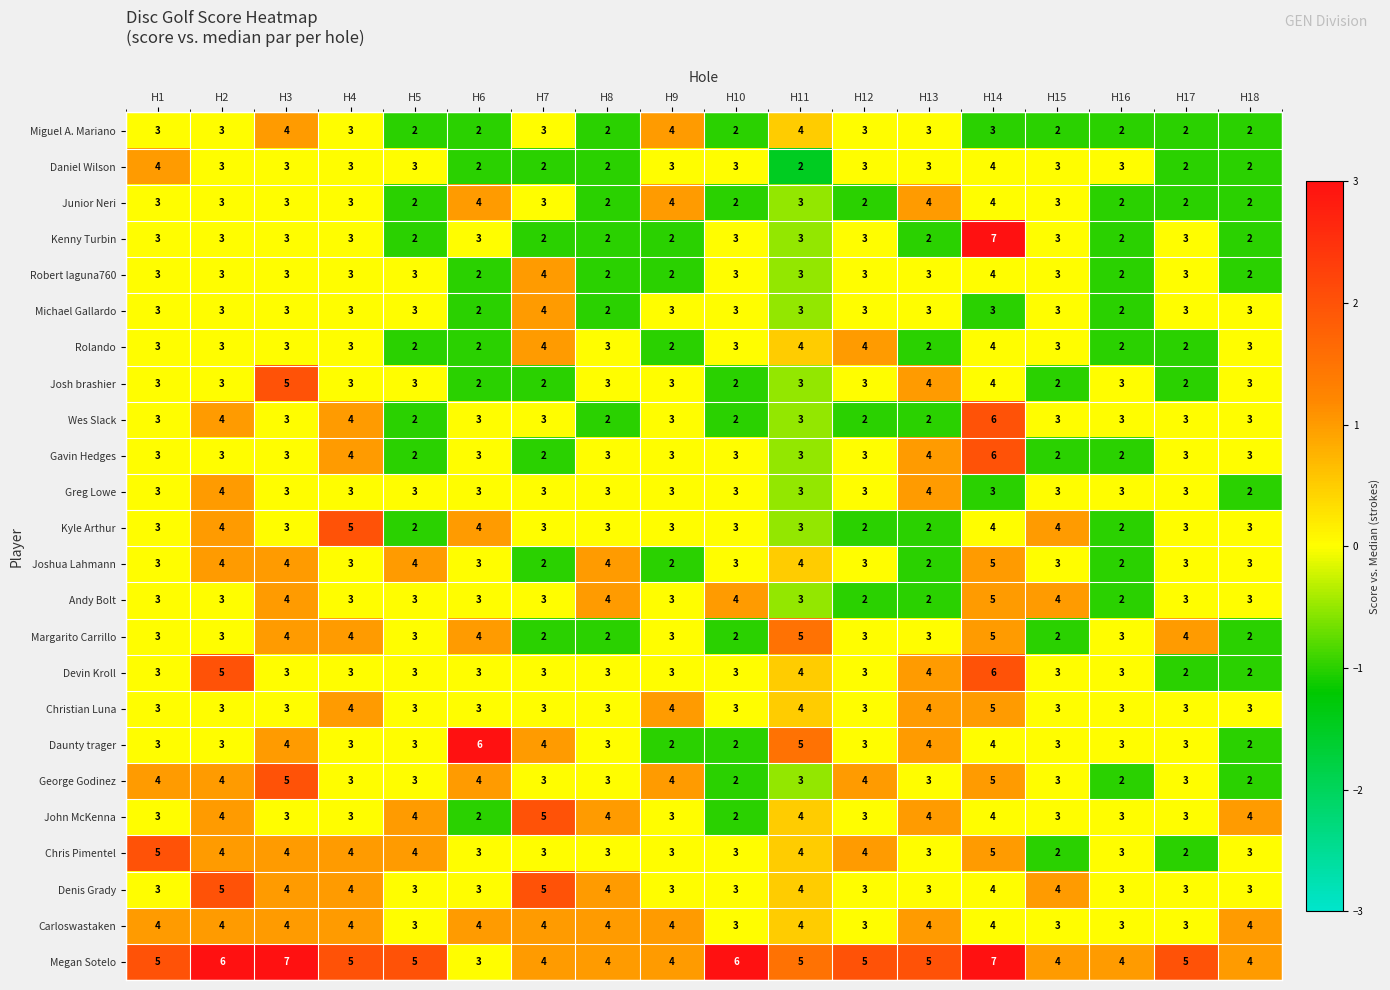

What is the greatest value displayed?

7